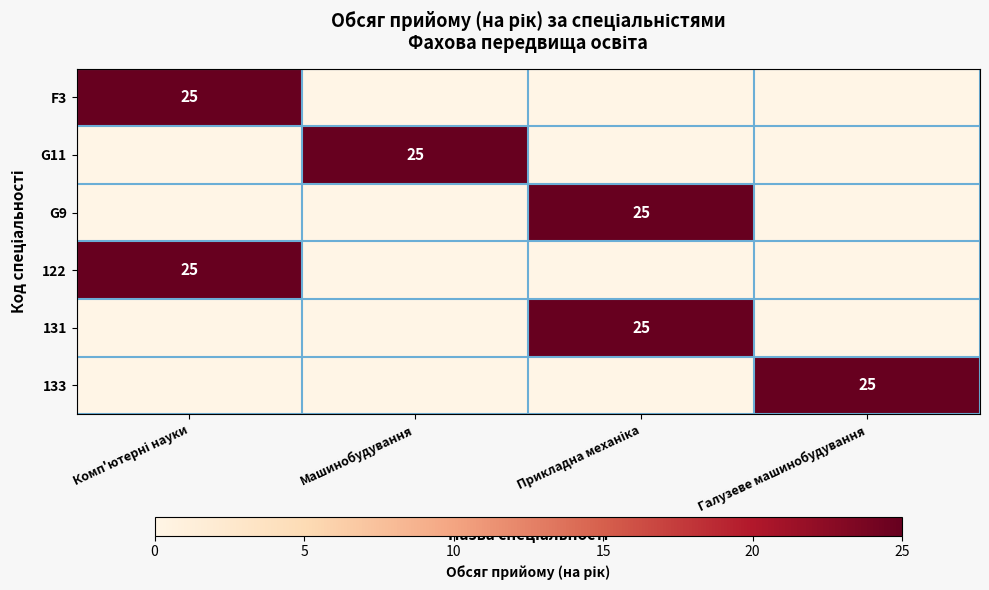

At how many categories does at least one series exceed 8?

4